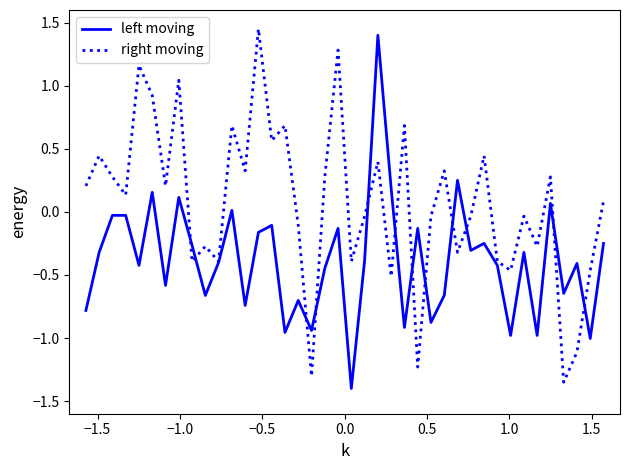

Which series has the largest total across all categories?

right moving